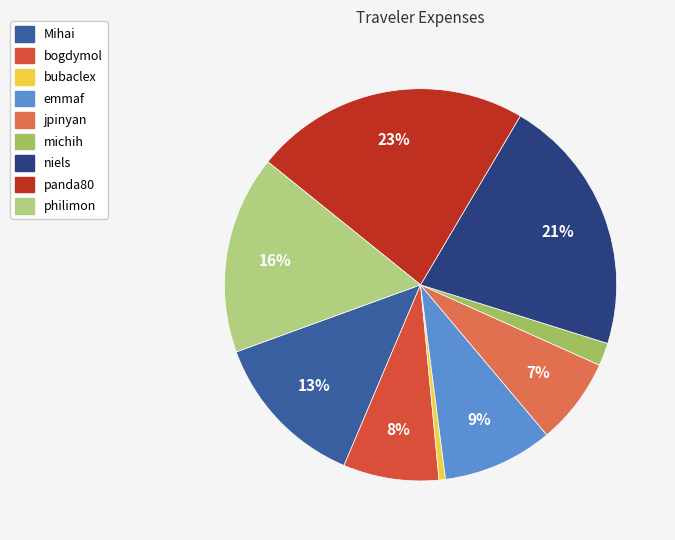

Combined, do bubaclex and panda80 account for over 50%?

No